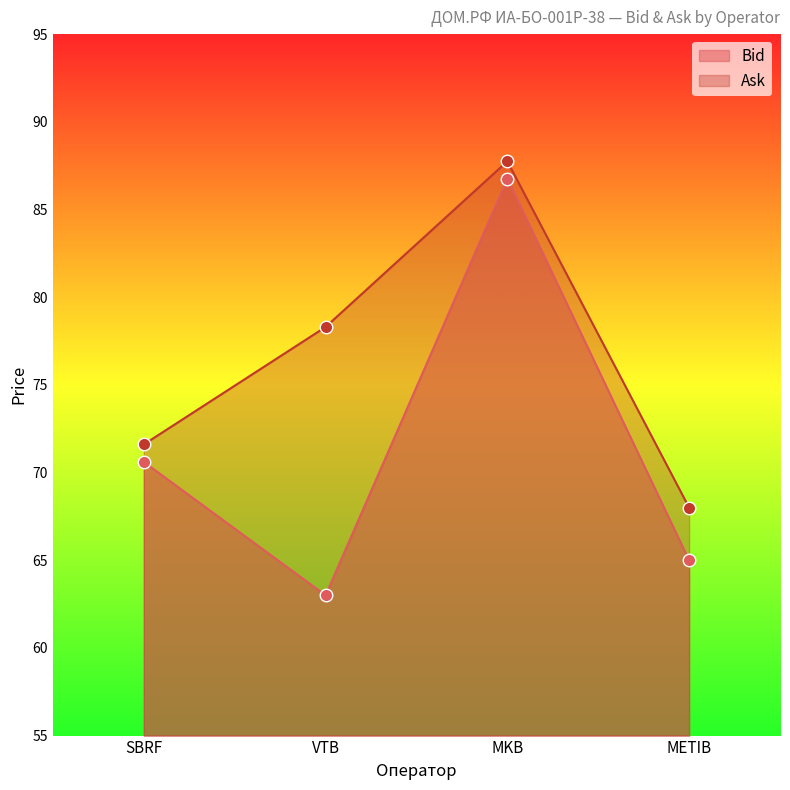

Reading left to right, extract all data points from this chart.

Bid: 70.6	63.0	86.8	65.0
Ask: 71.6	78.3	87.8	68.0